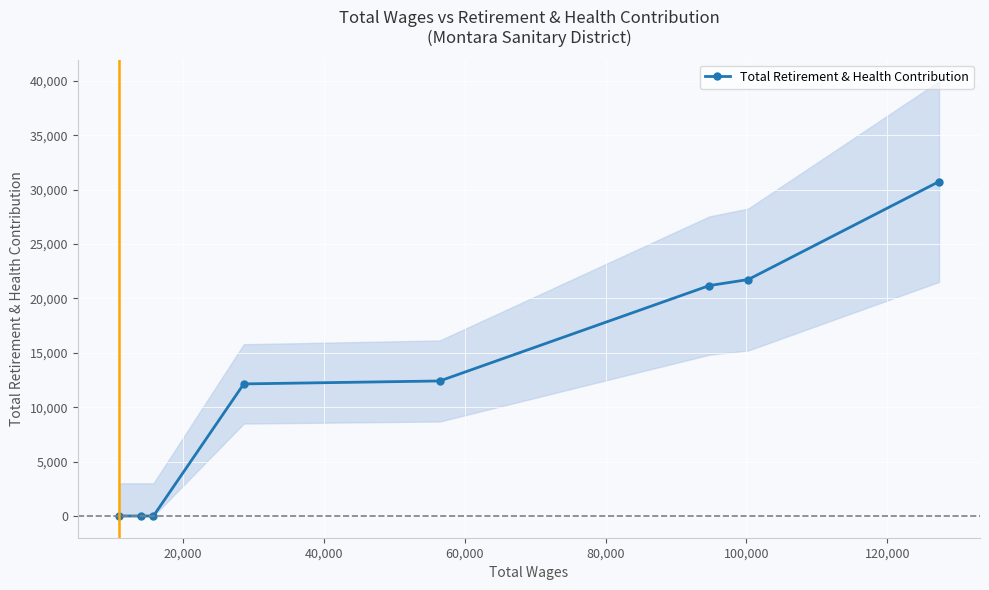

What is the highest value of the Total Retirement & Health Contribution series?

30738